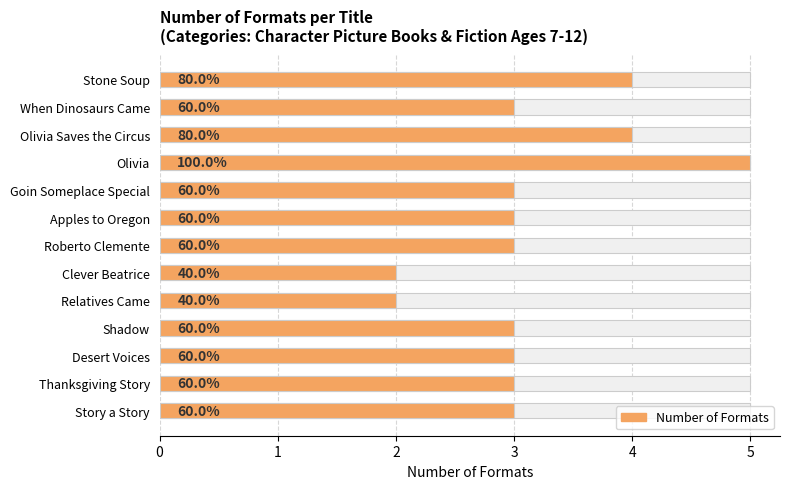

What is the sum of all values?

41